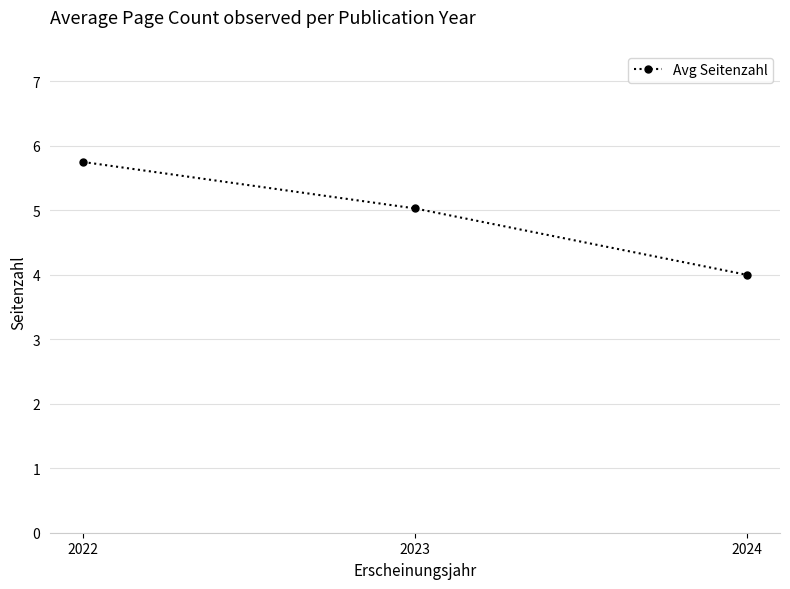

How many values are below 5?

1